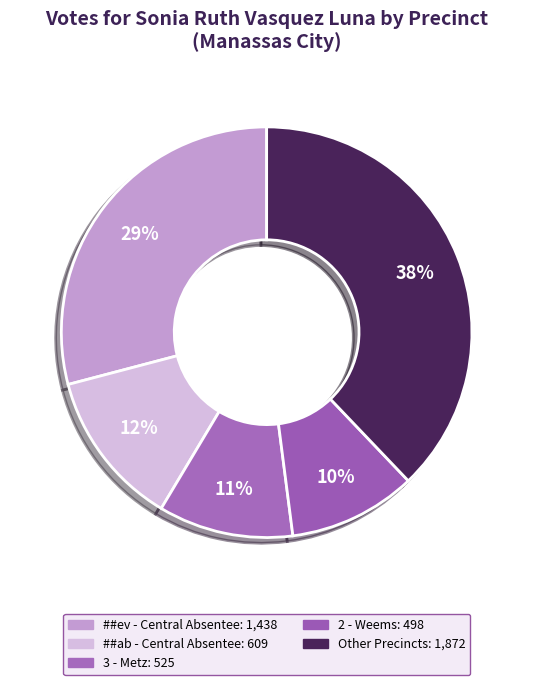

How many segments does this pie chart have?

5